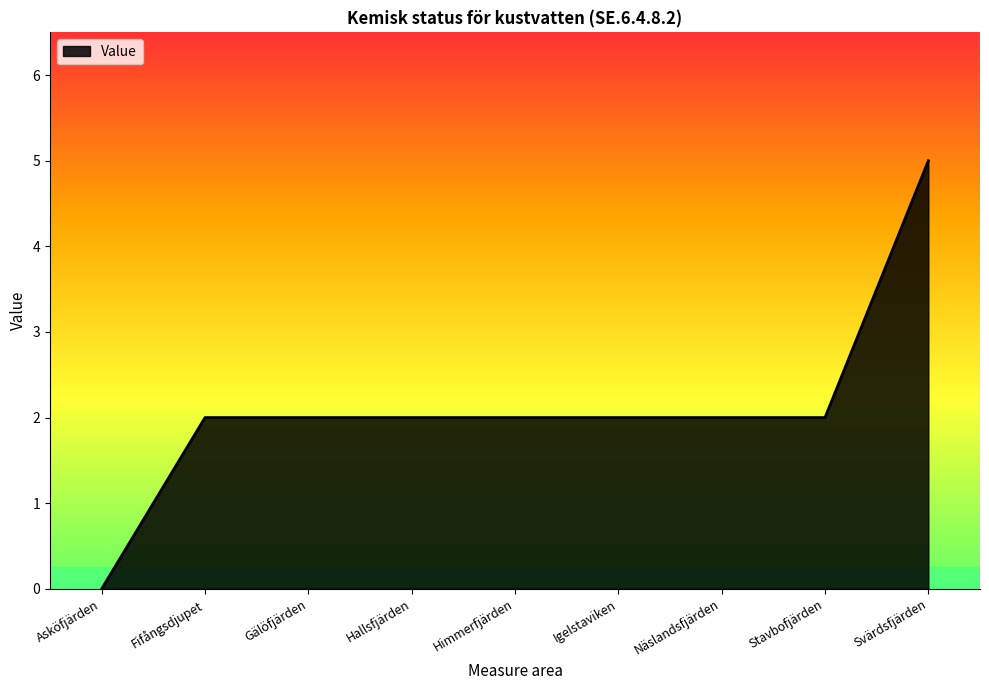

What is the difference between the maximum and minimum values?

5